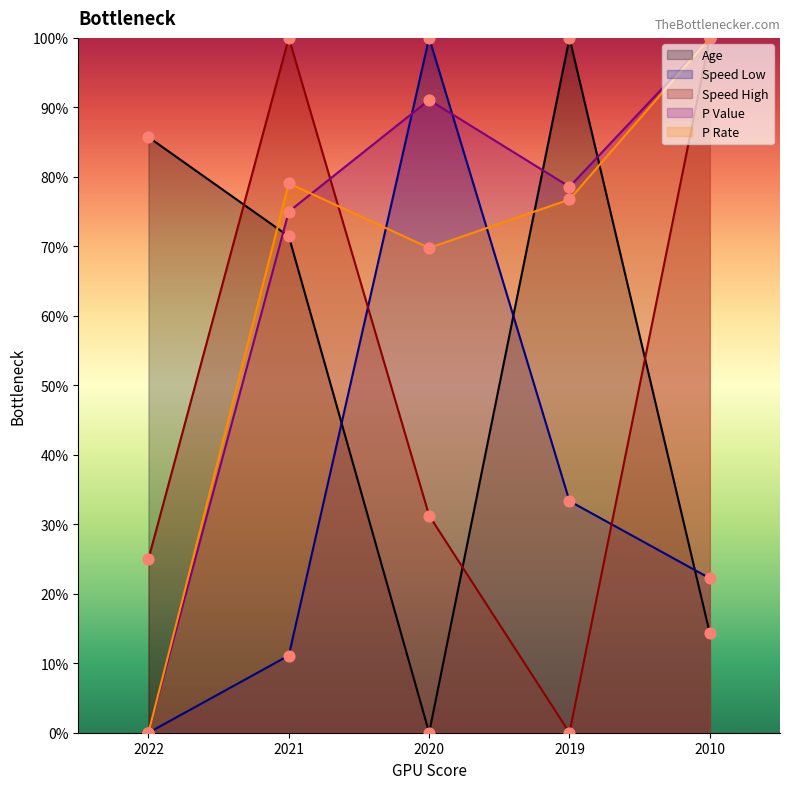

At which category is the sum across all series the highest?

2021